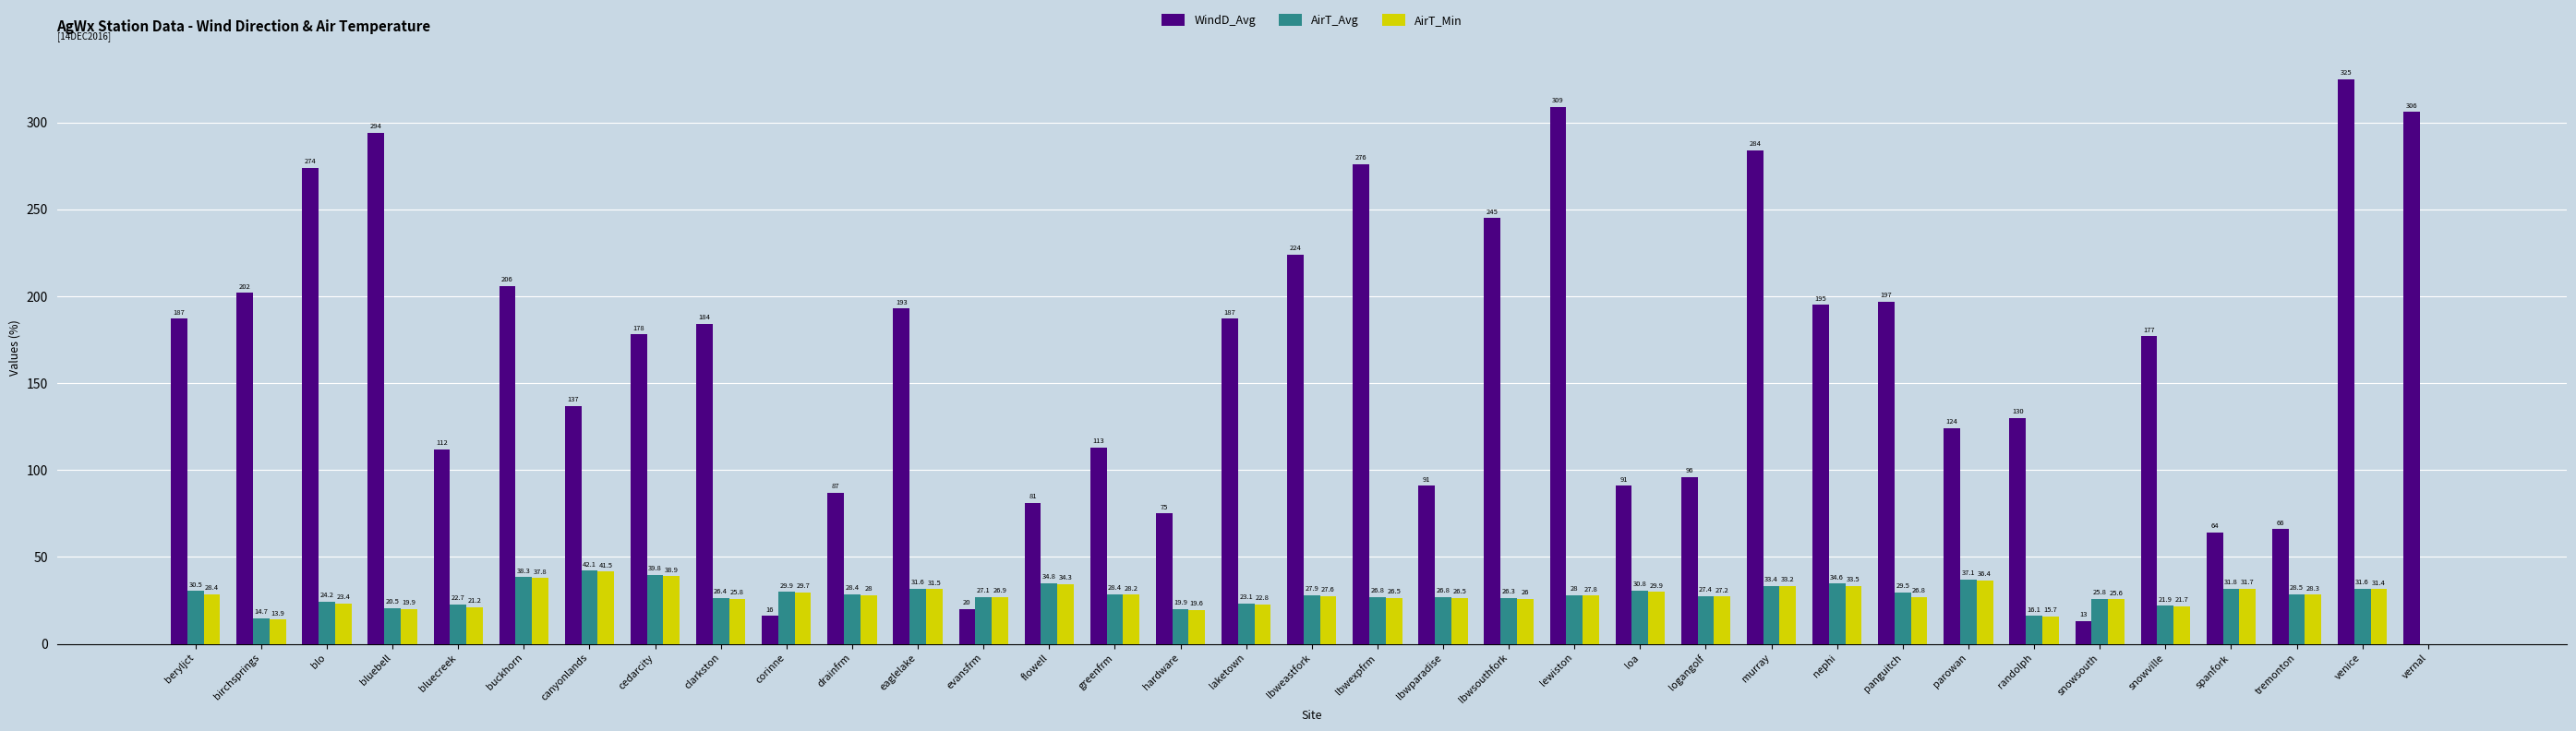

What is the highest value of the AirT_Avg series?

42.1